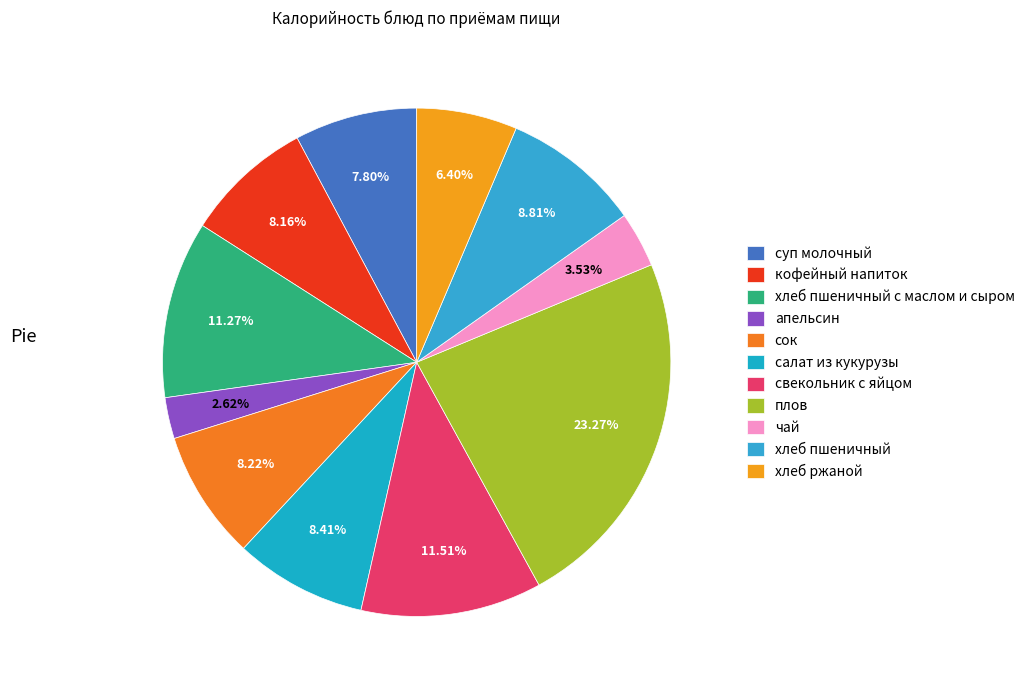

Between хлеб ржаной and апельсин, which is larger?

хлеб ржаной